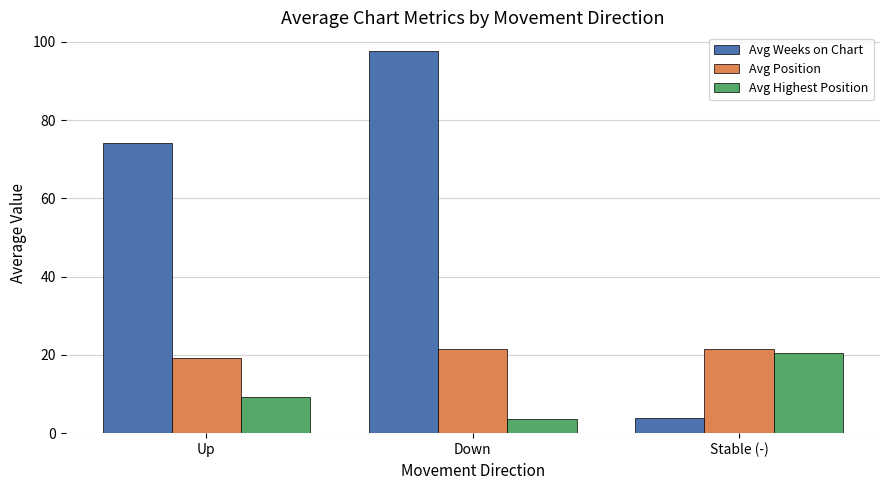

Where is Avg Highest Position nearest to the value 12?

Up